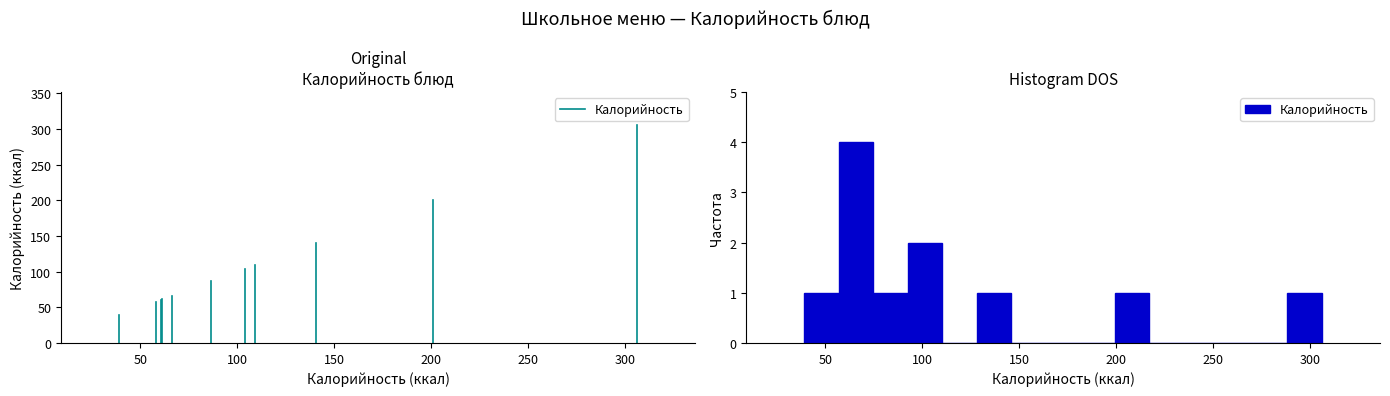

Read against the x-axis, roughly where is the centre of the tallest bar?

65